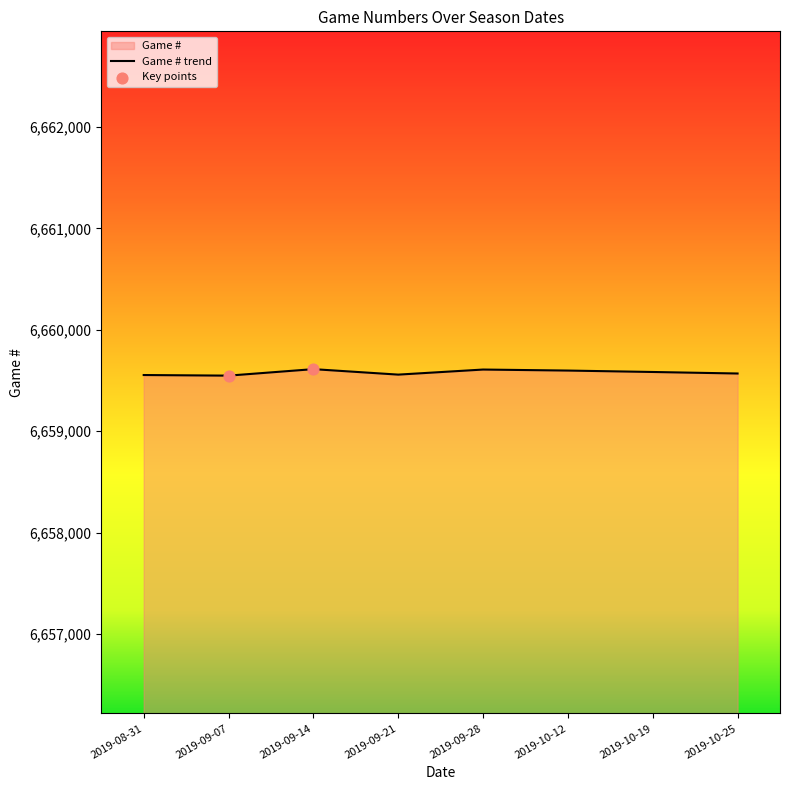

Between 2019-10-19 and 2019-09-28, which is larger?

2019-09-28